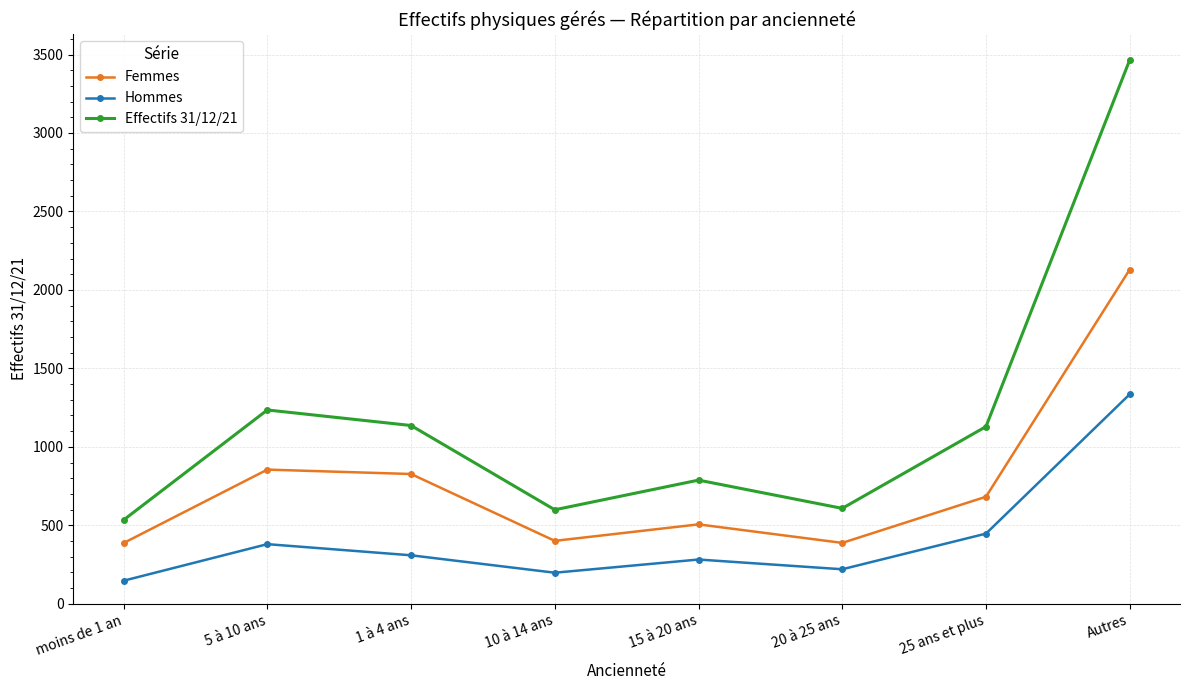

Is it true that Effectifs 31/12/21 equals 839 at moins de 1 an?

False